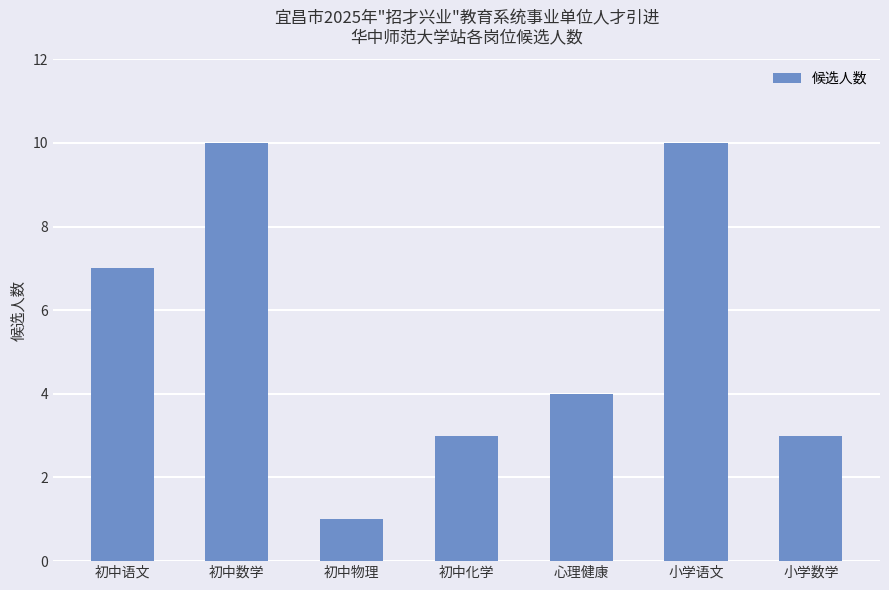

The chart shows a value of 0 at 初中物理. True or false?

False